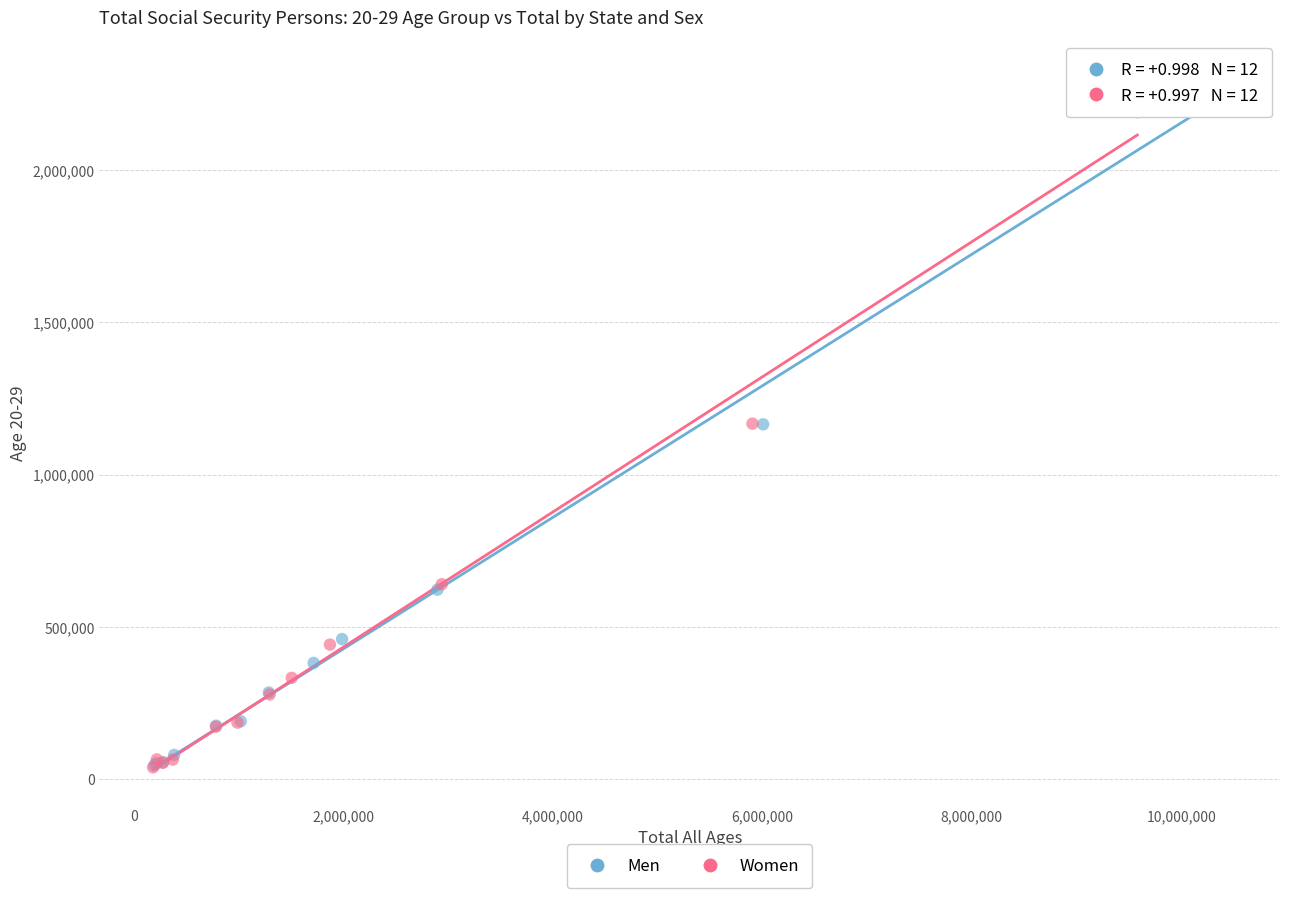

Which series has the widest spread of Y values?

Men